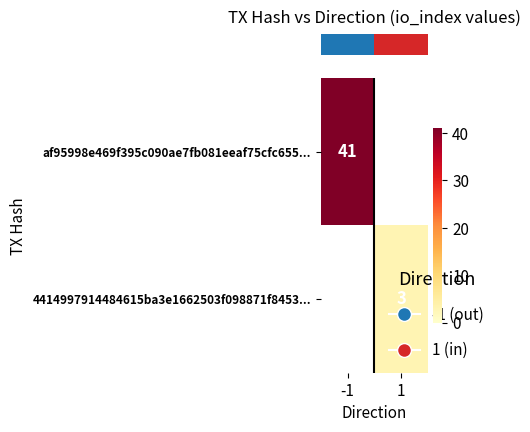

At which label does row_0 reach its minimum?

-1